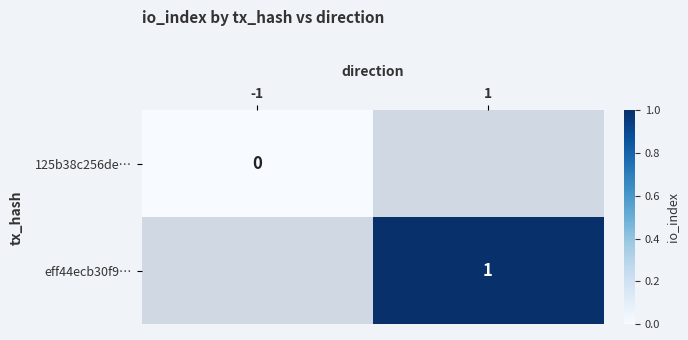

Count the number of categories in the chart.

2